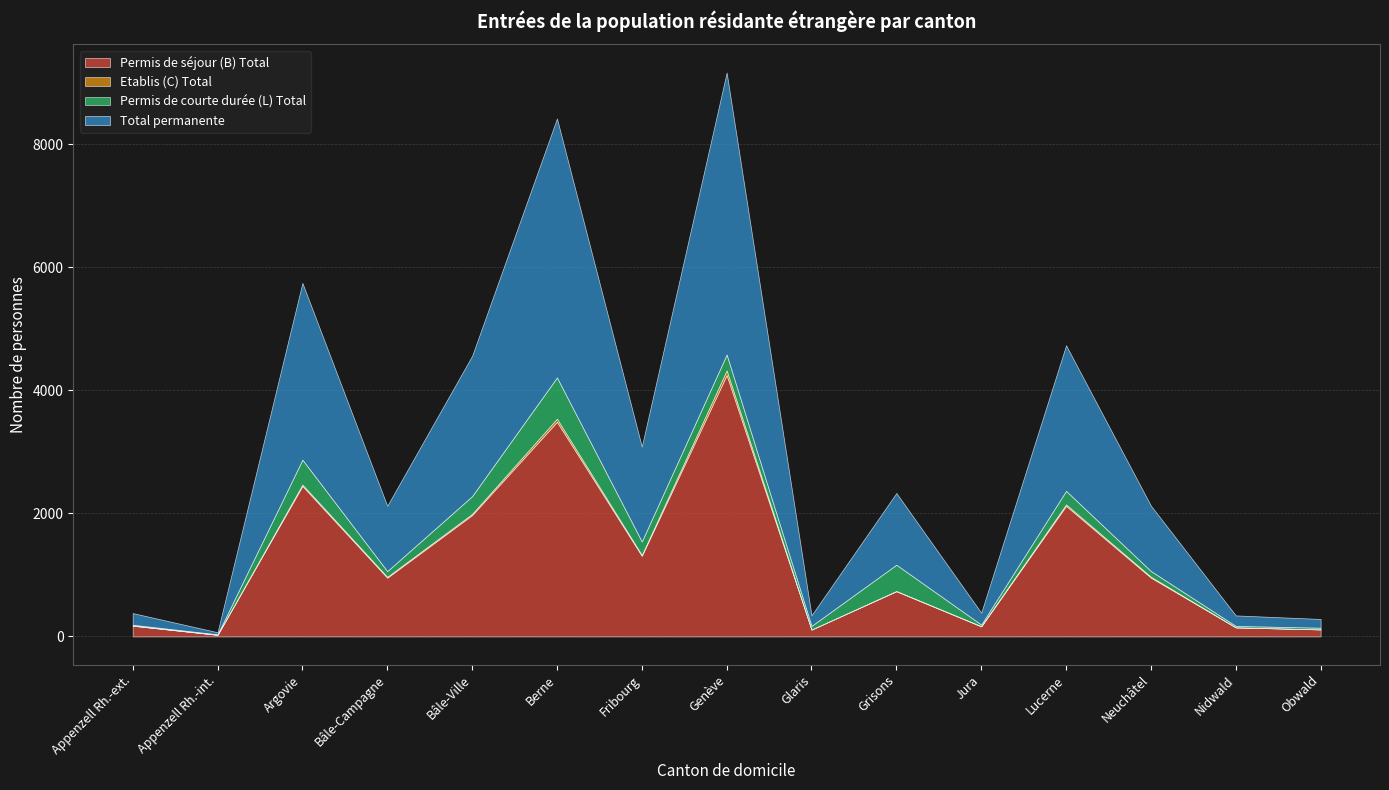

True or false: Permis de courte durée (L) Total and Total permanente cross at least once.

False